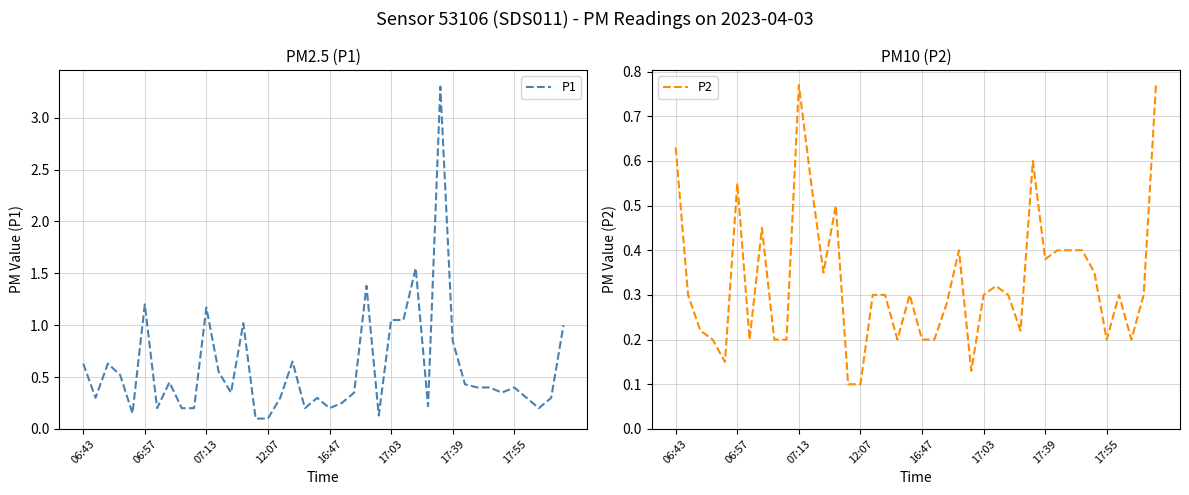

At which category does P2 reach its first local peak?

06:57